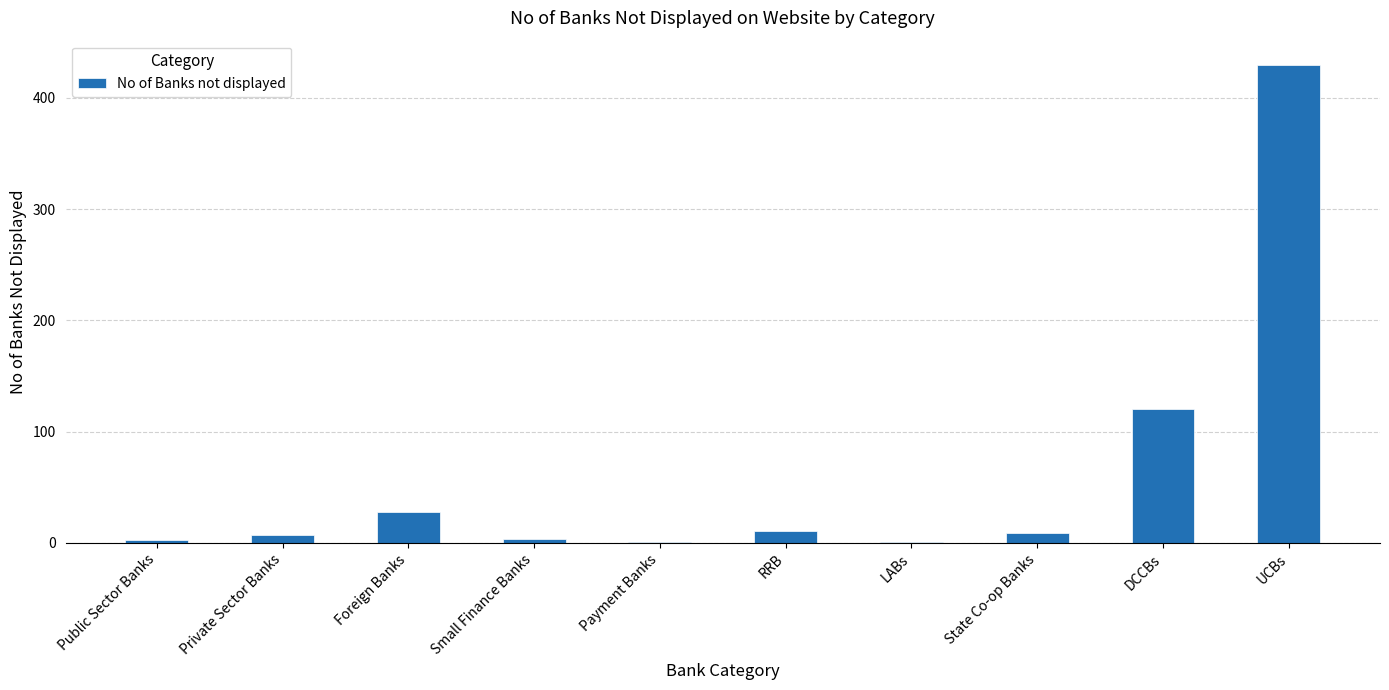

What is the greatest value displayed?

430